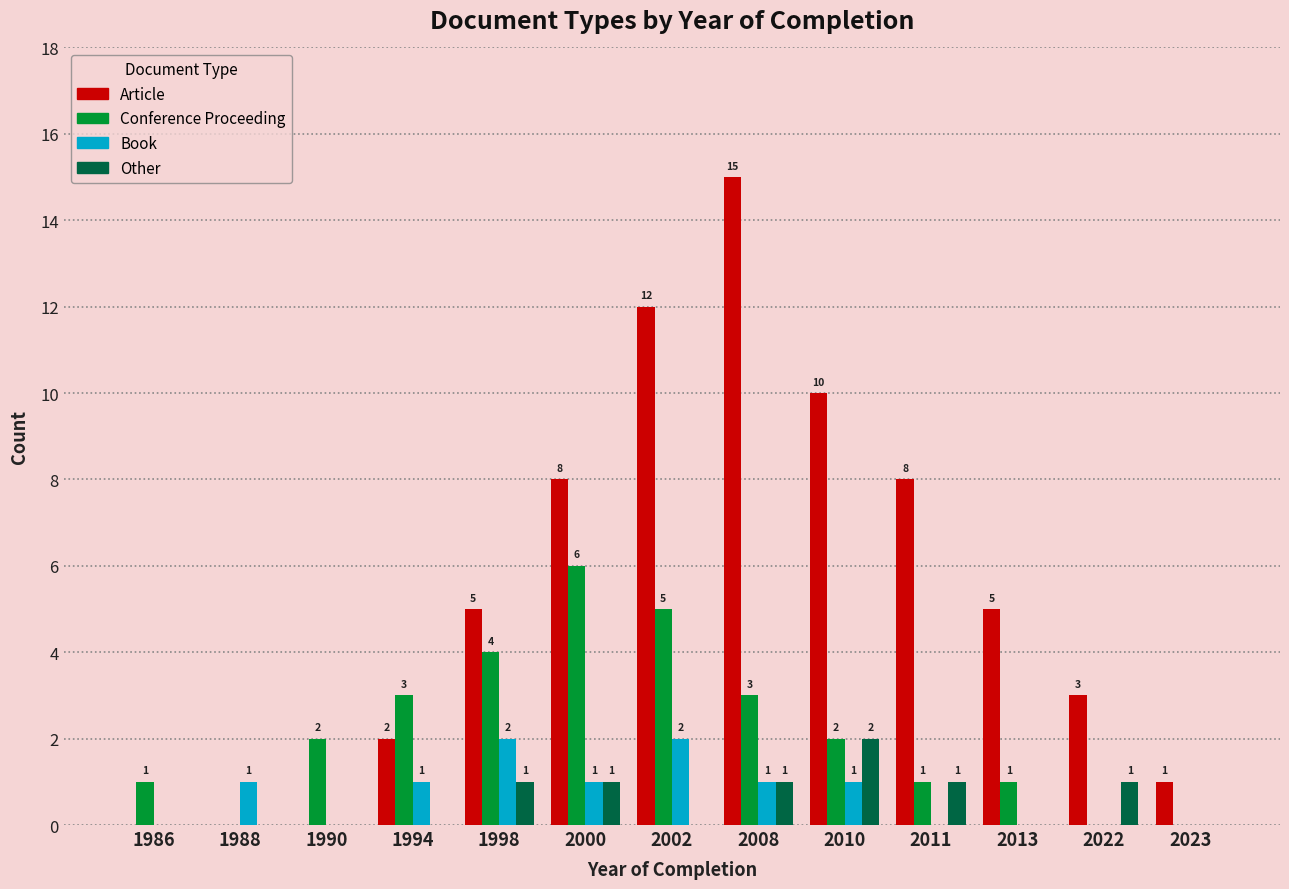

How many values in the Other series exceed 0?

6